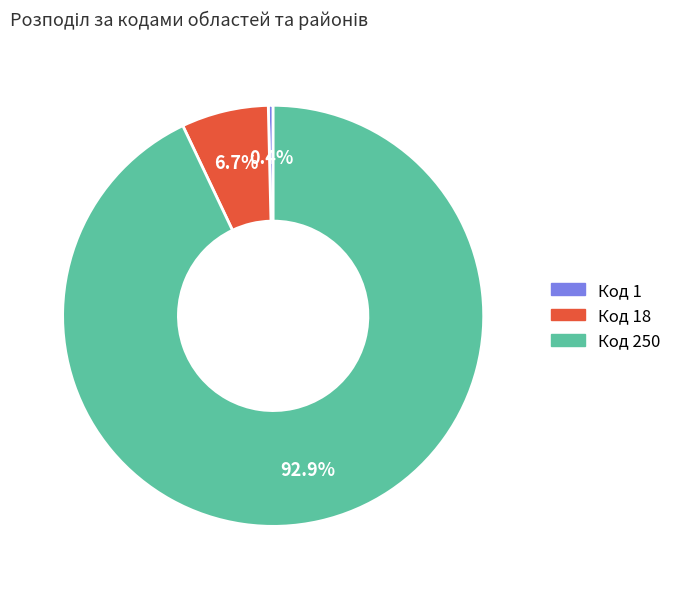

Which slice is the smallest?

Код 1